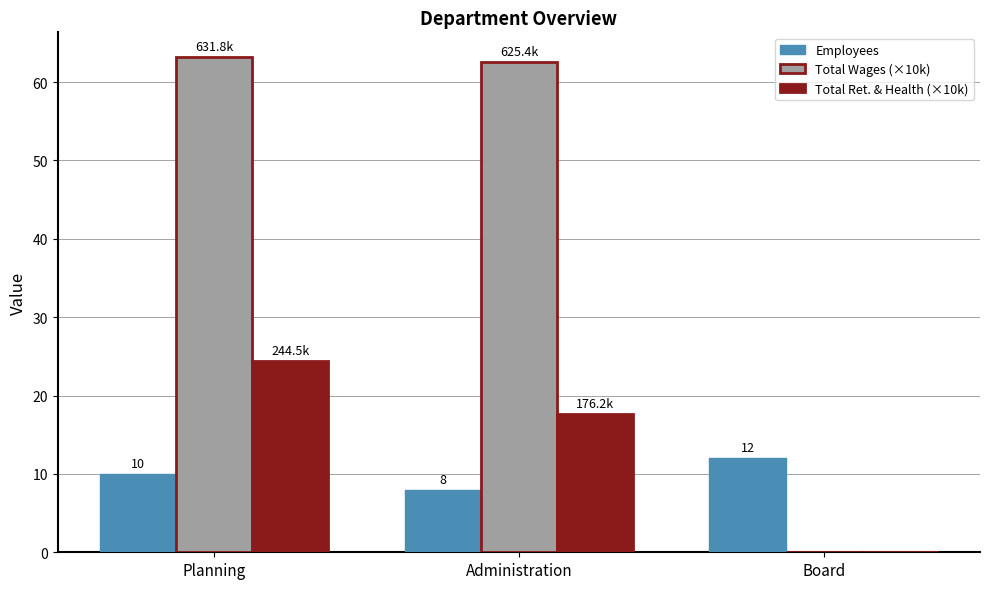

What are all the series names shown in the legend?

Employees, Total Wages (×10k), Total Ret. & Health (×10k)